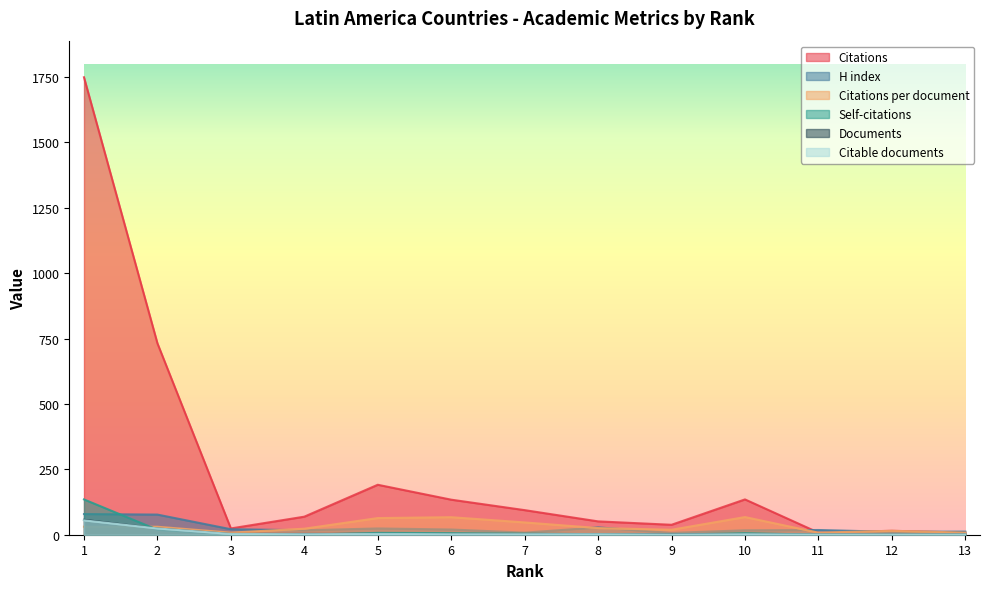

How many series are shown in this chart?

6